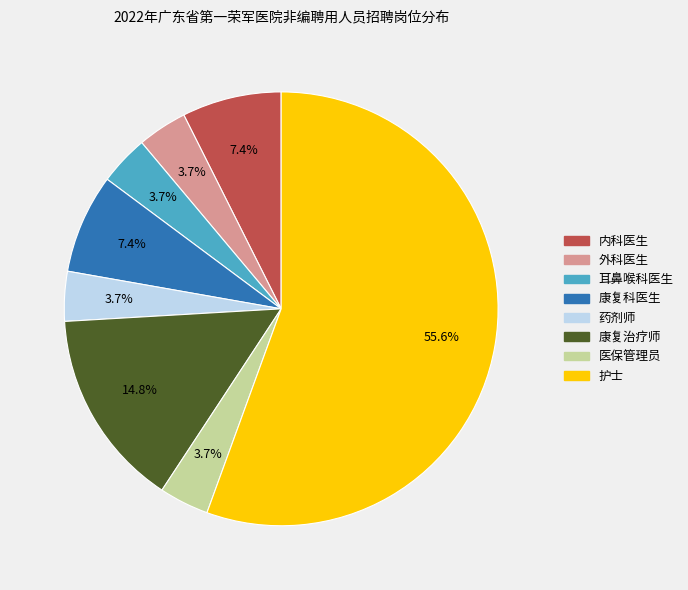

Which has a higher value, 耳鼻喉科医生 or 护士?

护士